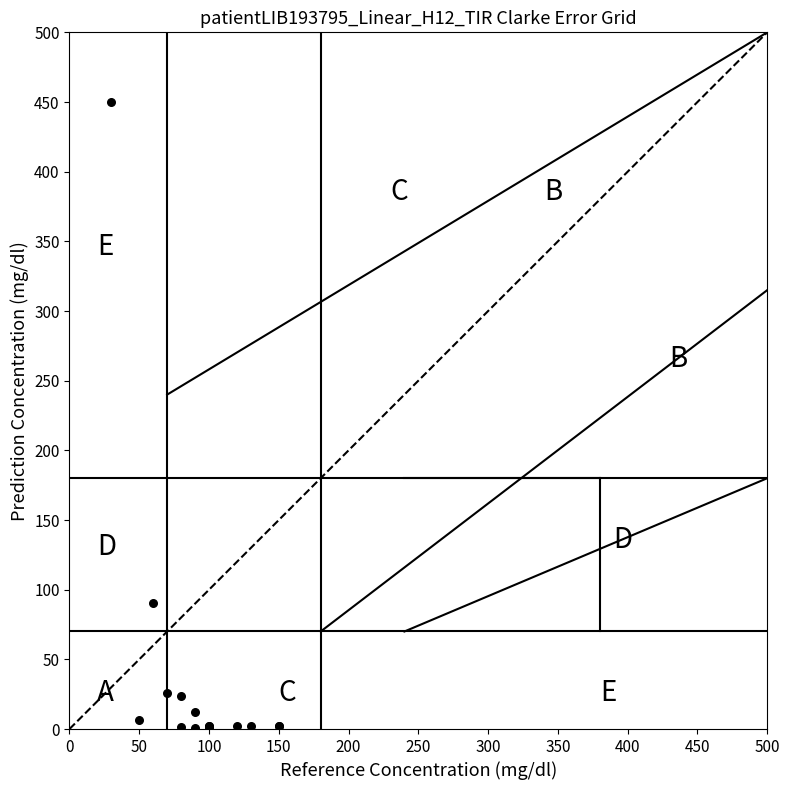

What Y value in the scatter plot is closest to 225?

90.1